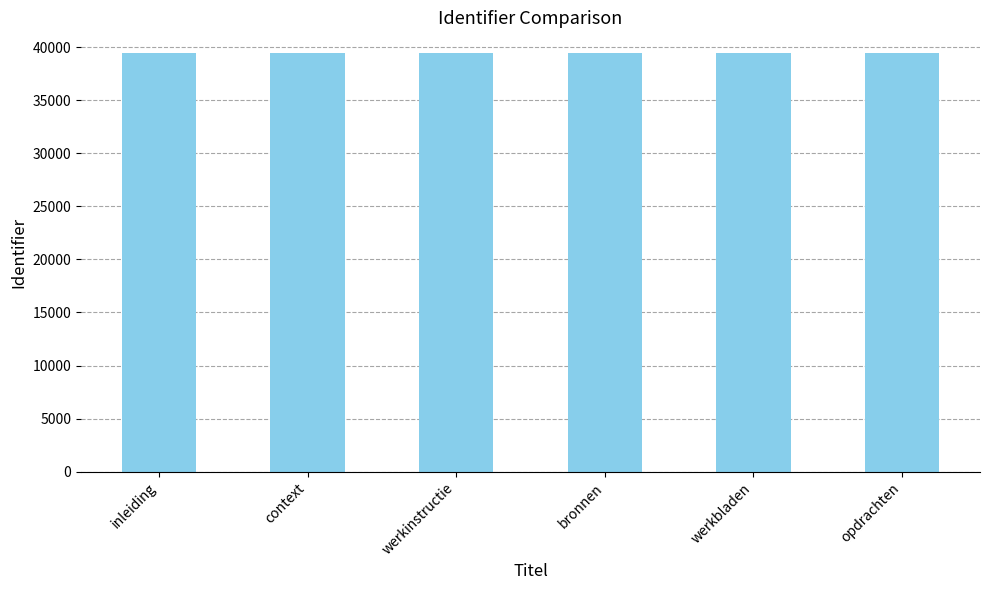

The value at opdrachten is 39421. True or false?

True